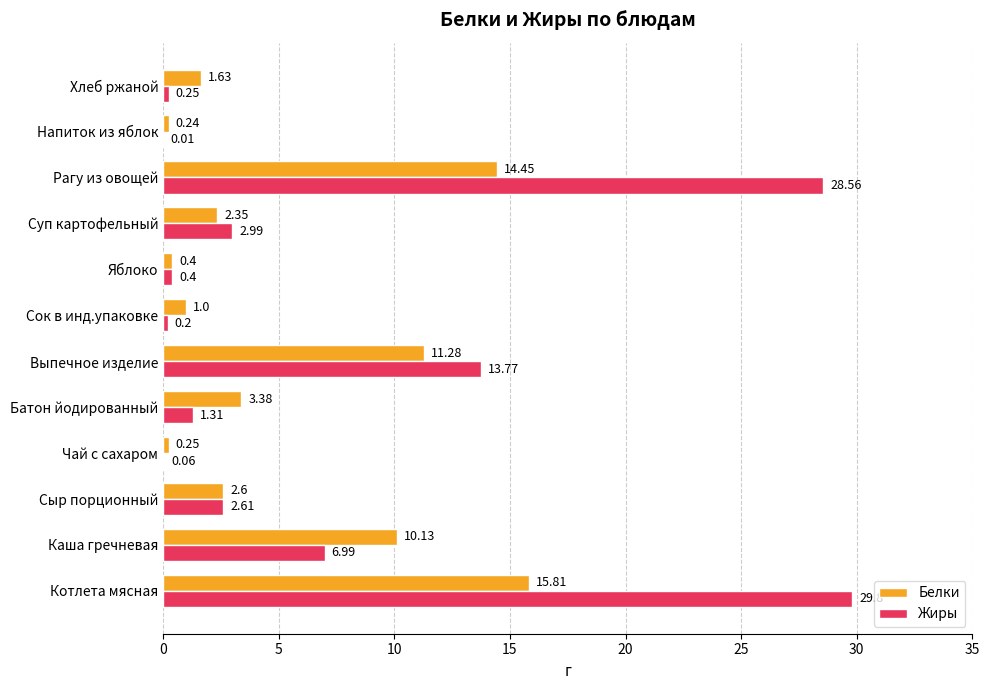

What is the sum of the Жиры values at Сыр порционный and Сок в инд.упаковке?

2.8